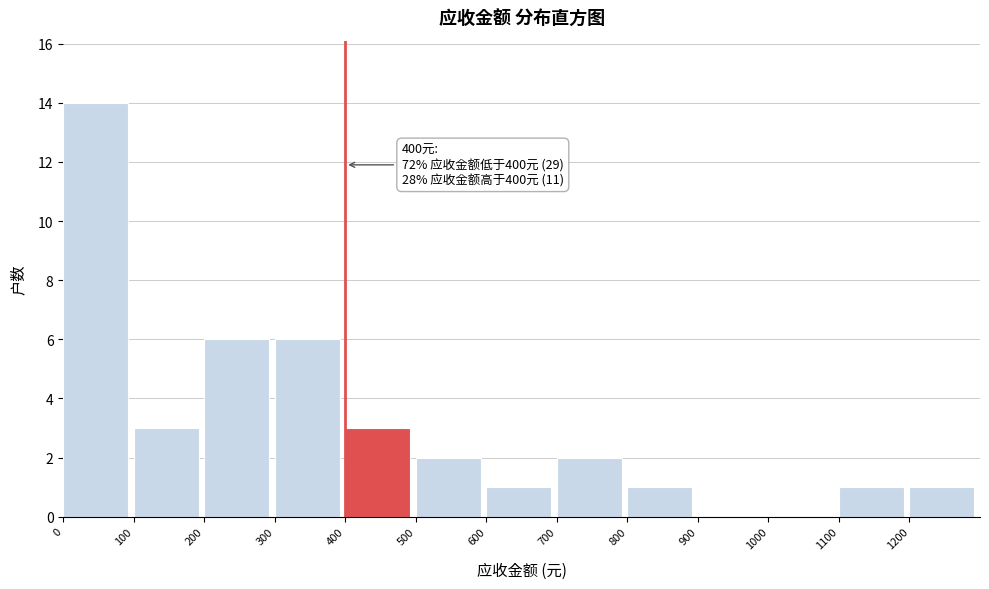

Over which range of the x-axis is the bar tallest?

0 to 100